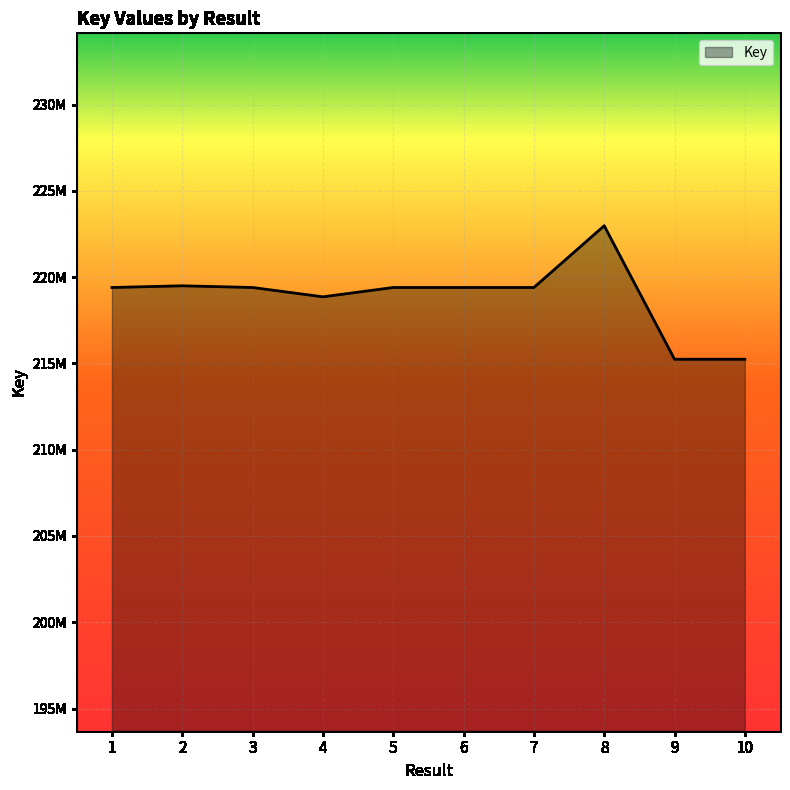

Is this an area chart (filled region under the line)?

Yes